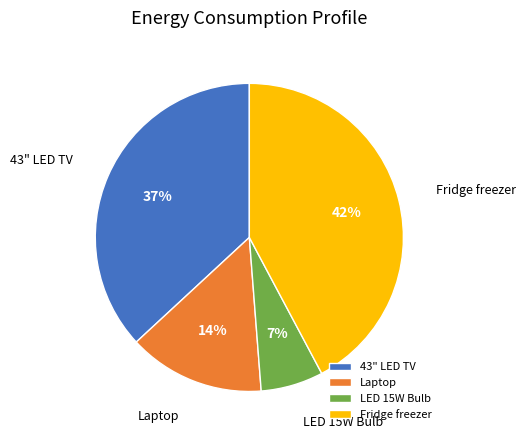

How many segments does this pie chart have?

4